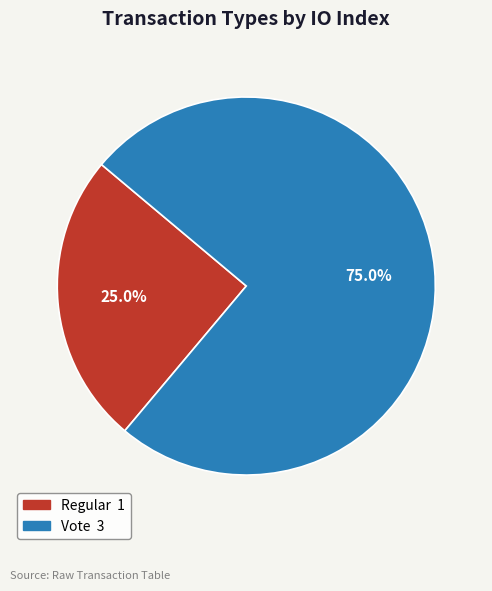

What percentage is NOT represented by Regular?

75.0%